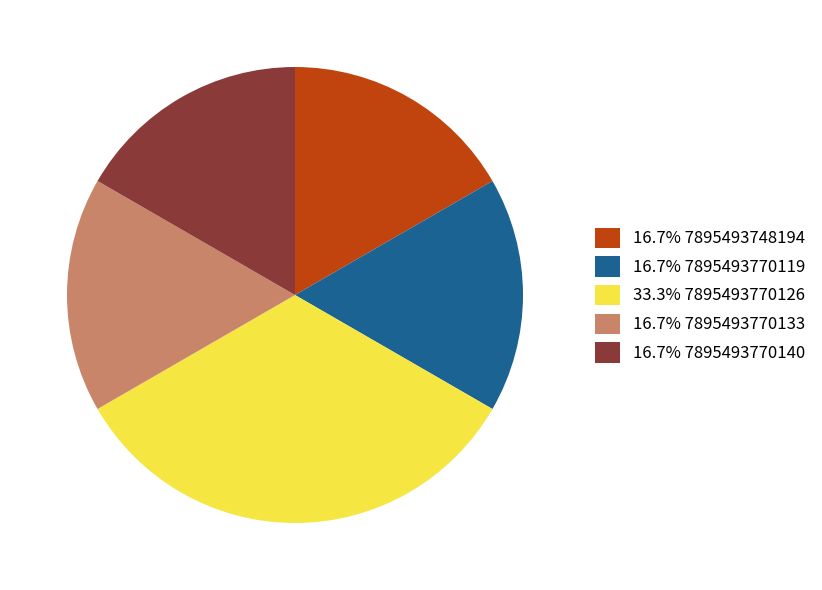

Approximately how many times larger is the value at 16.7% 7895493748194 compared to 33.3% 7895493770126?

0.5